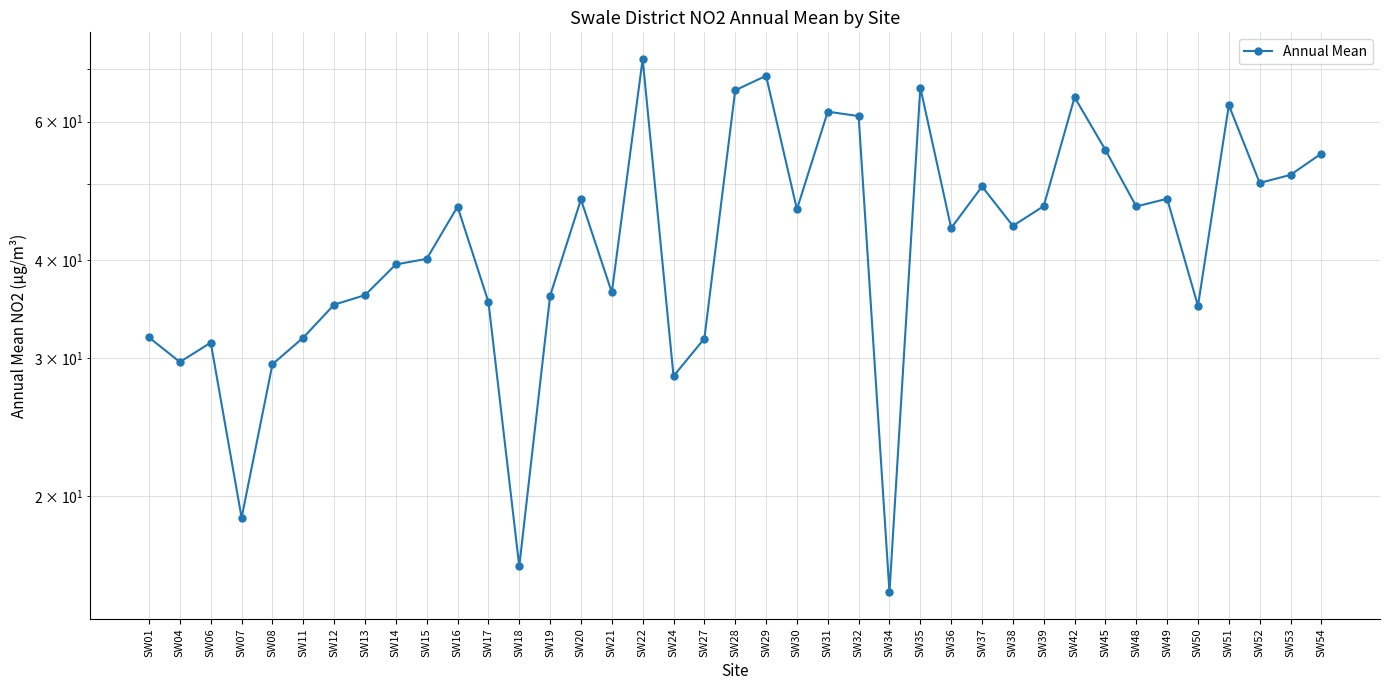

At which label does the data first exceed 44?

SW16